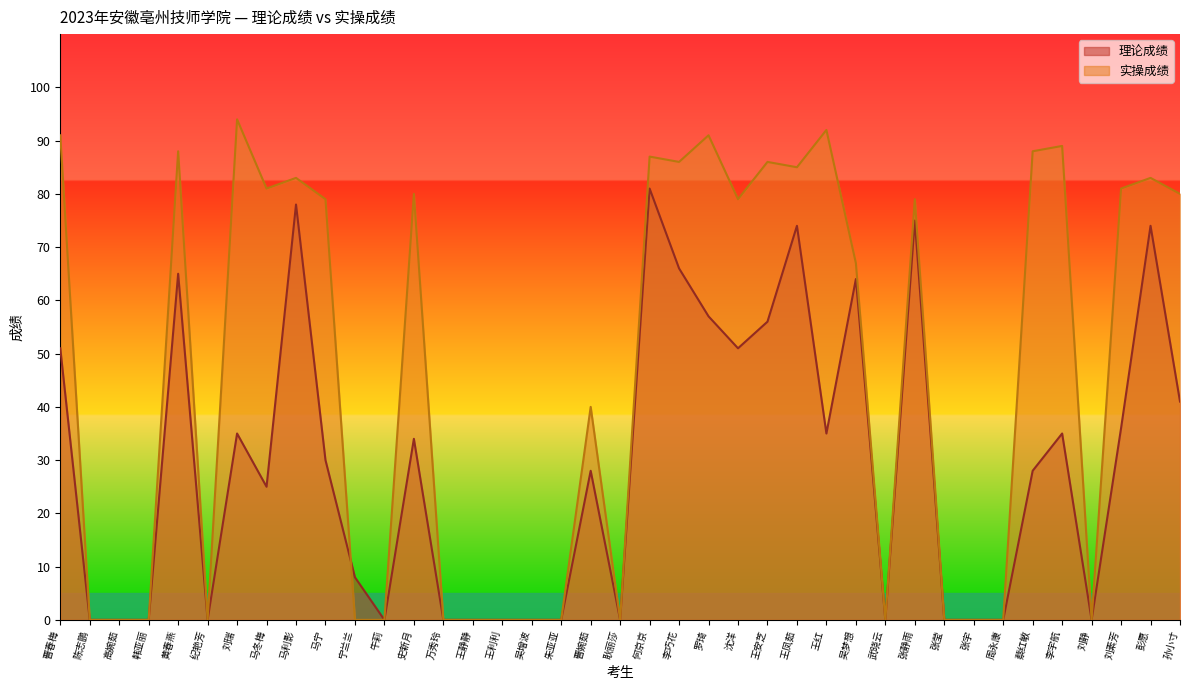

What position from the right is 纪艳芳?

34